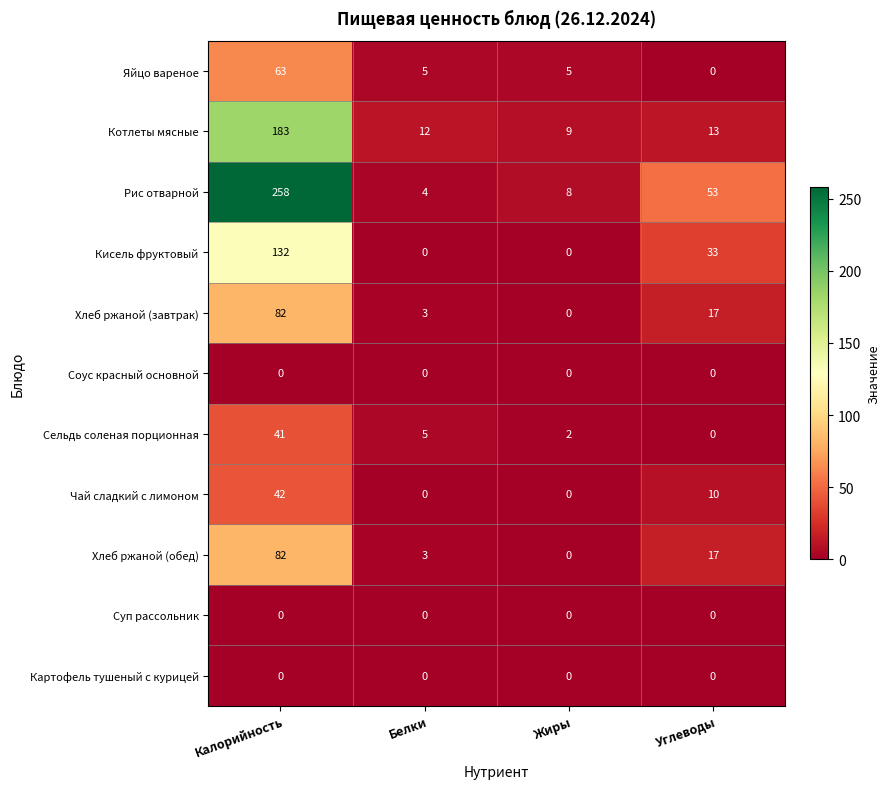

Count the number of categories in the chart.

4